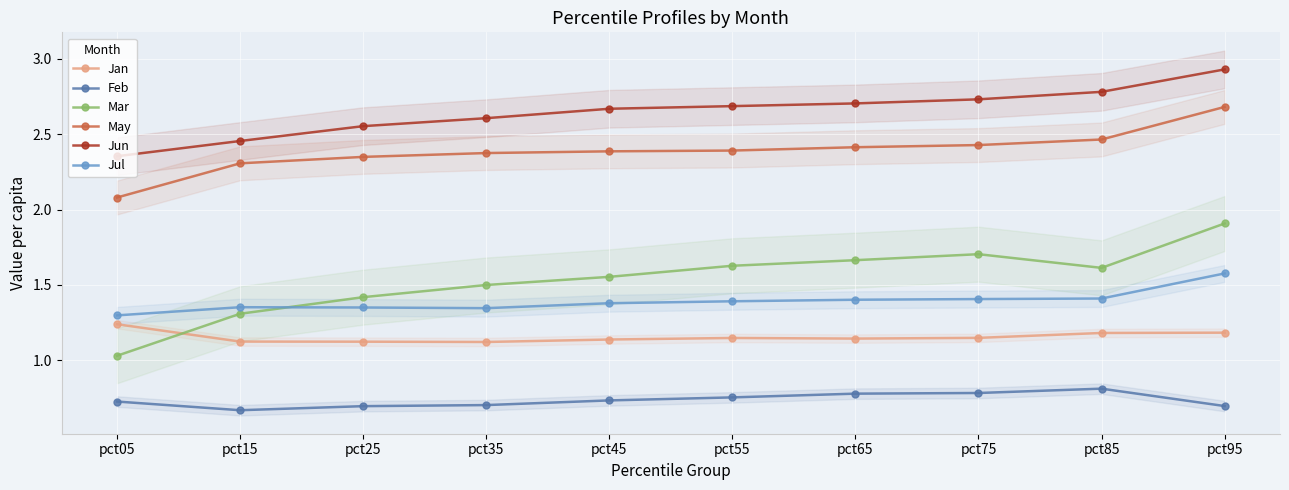

True or false: Feb and Jul cross at least once.

False